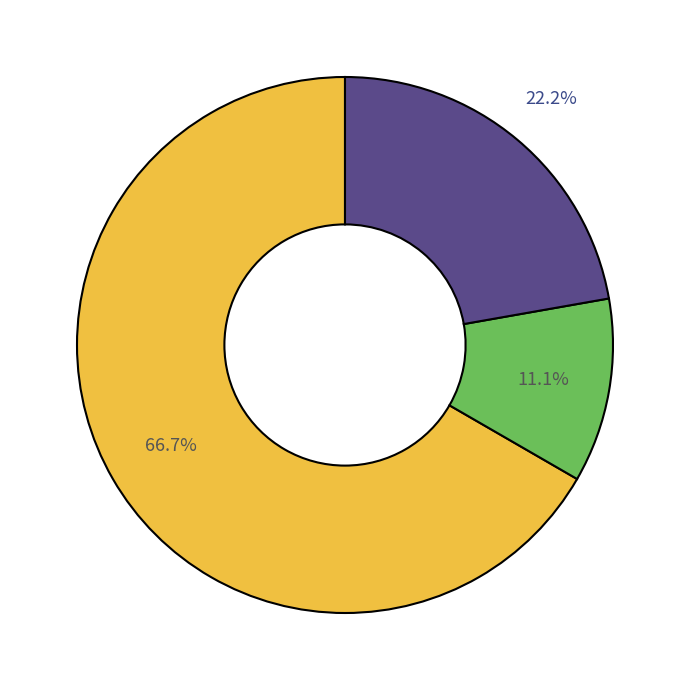

Is there a majority slice in this chart?

Yes